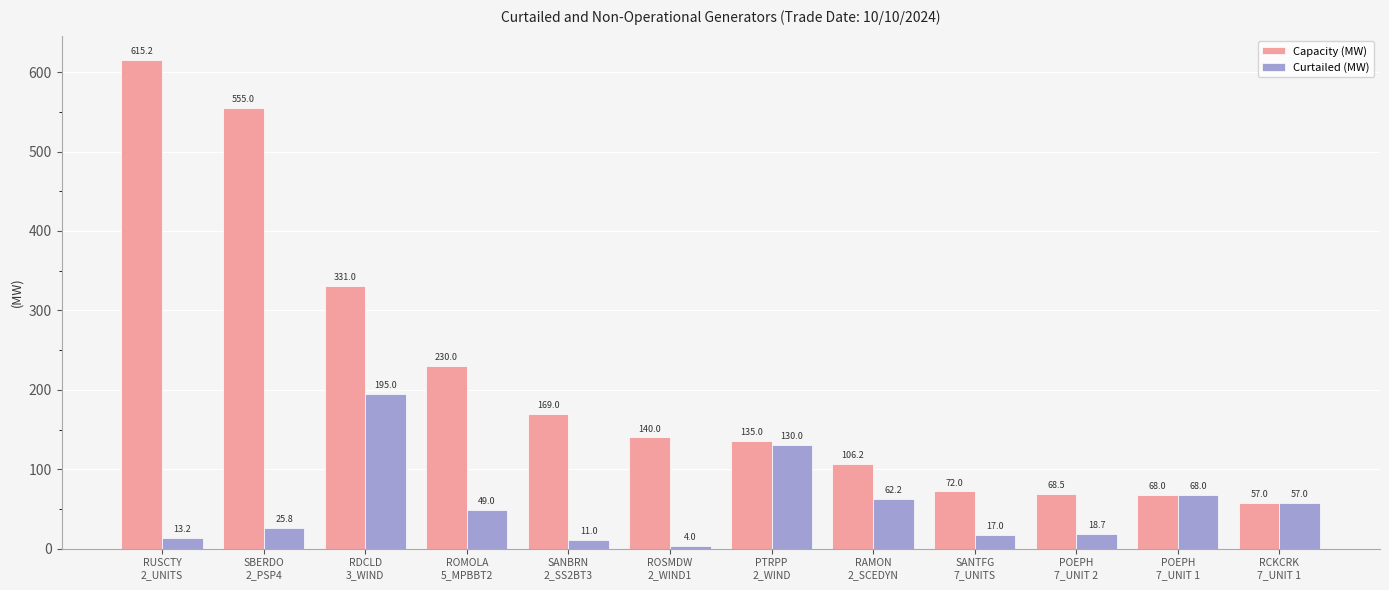

What is the value of the Curtailed (MW) bar at the 4th from the left?

49.0